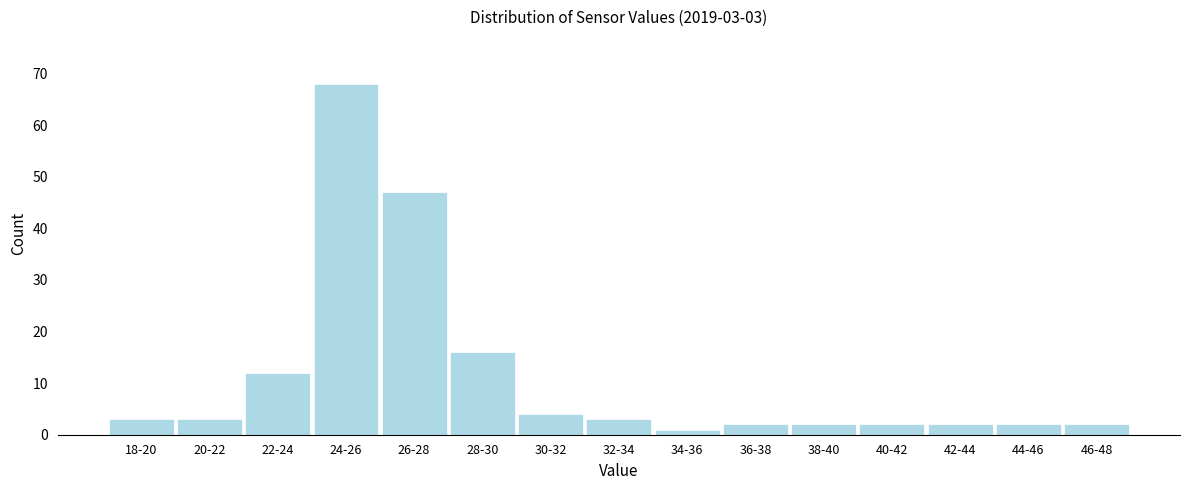

Reading left to right, list all the values displayed in this chart.

18-20=3	20-22=3	22-24=12	24-26=68	26-28=47	28-30=16	30-32=4	32-34=3	34-36=1	36-38=2	38-40=2	40-42=2	42-44=2	44-46=2	46-48=2